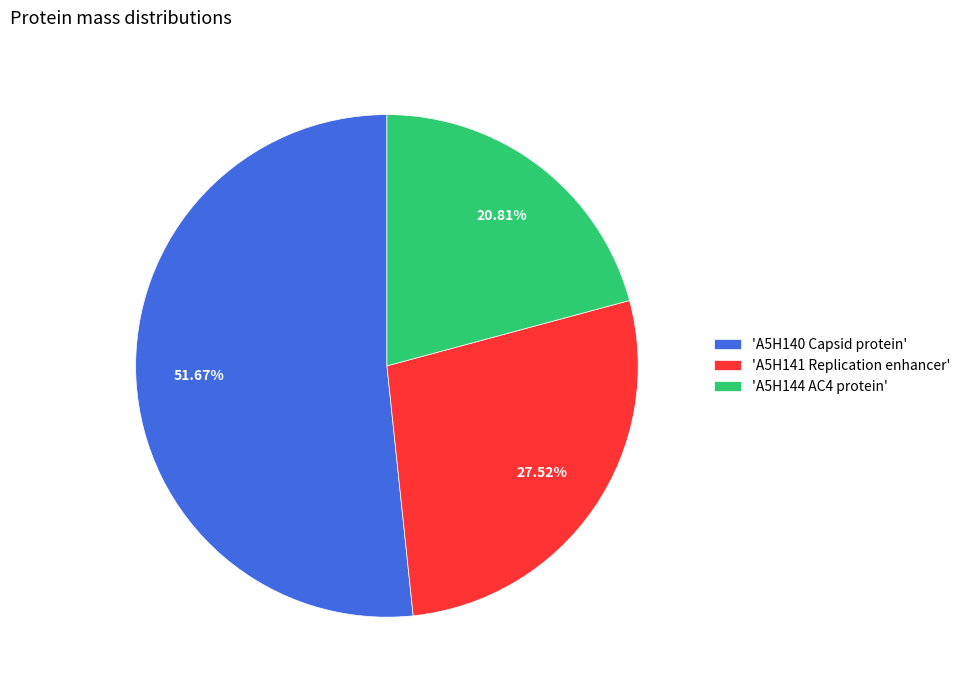

Rank the categories by value from lowest to highest.

'A5H144 AC4 protein', 'A5H141 Replication enhancer', 'A5H140 Capsid protein'